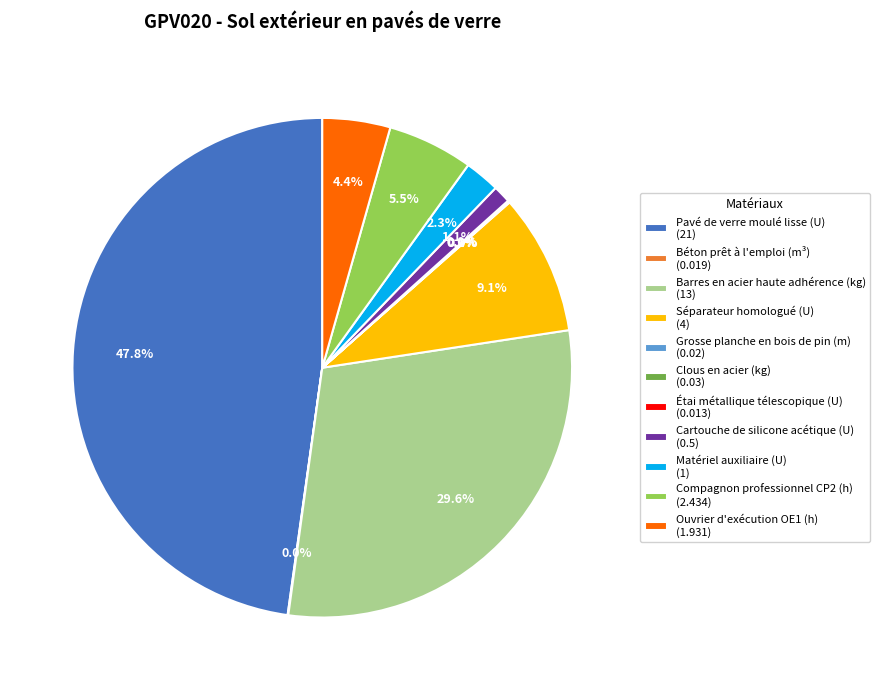

To the nearest percent, what is the average slice percentage?

9%